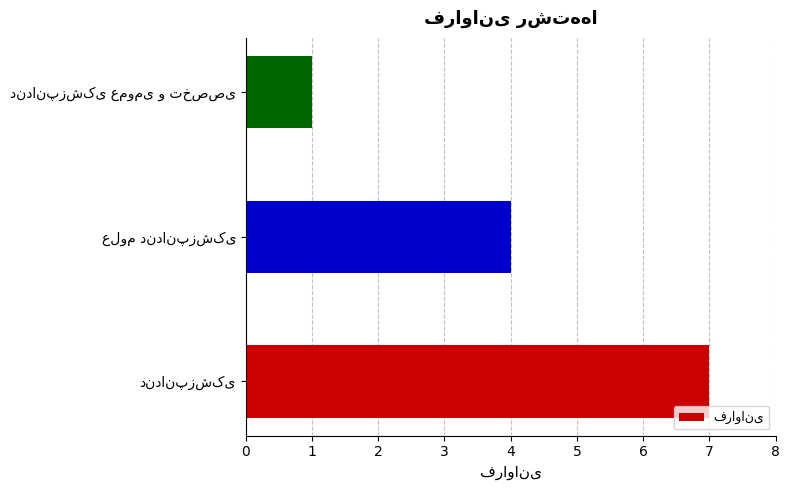

What is the maximum value shown in the chart?

7